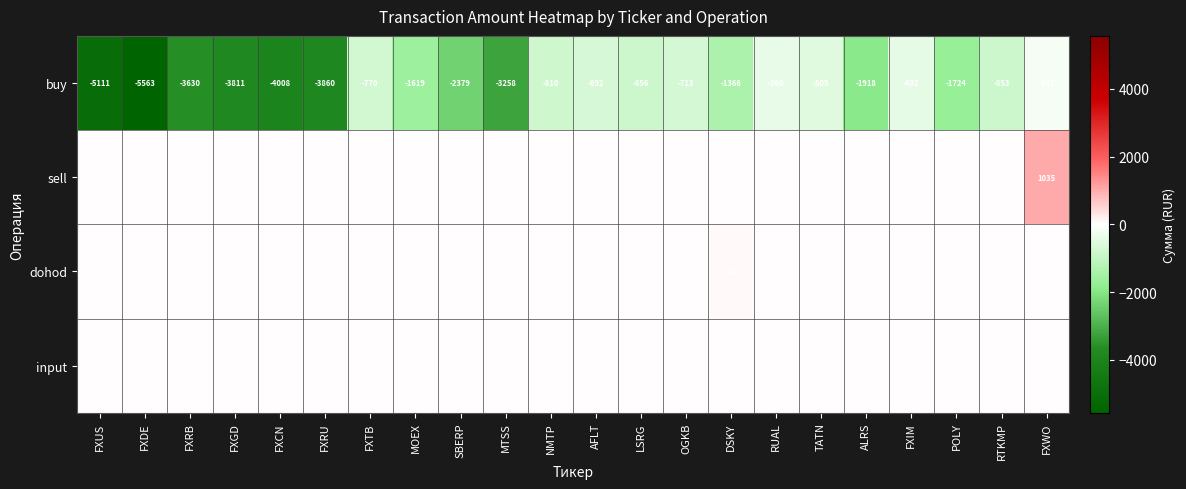

At how many categories does at least one series exceed -1214?

22